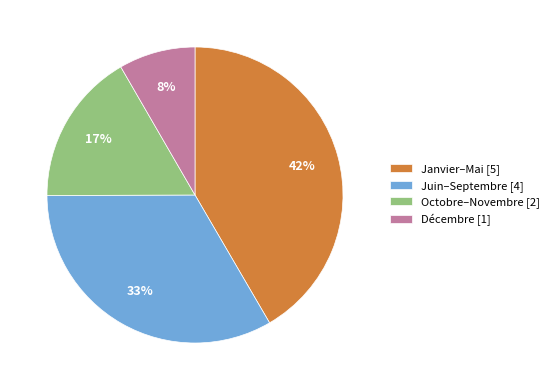

What percentage is the Janvier–Mai [5] slice, to the nearest percent?

42%